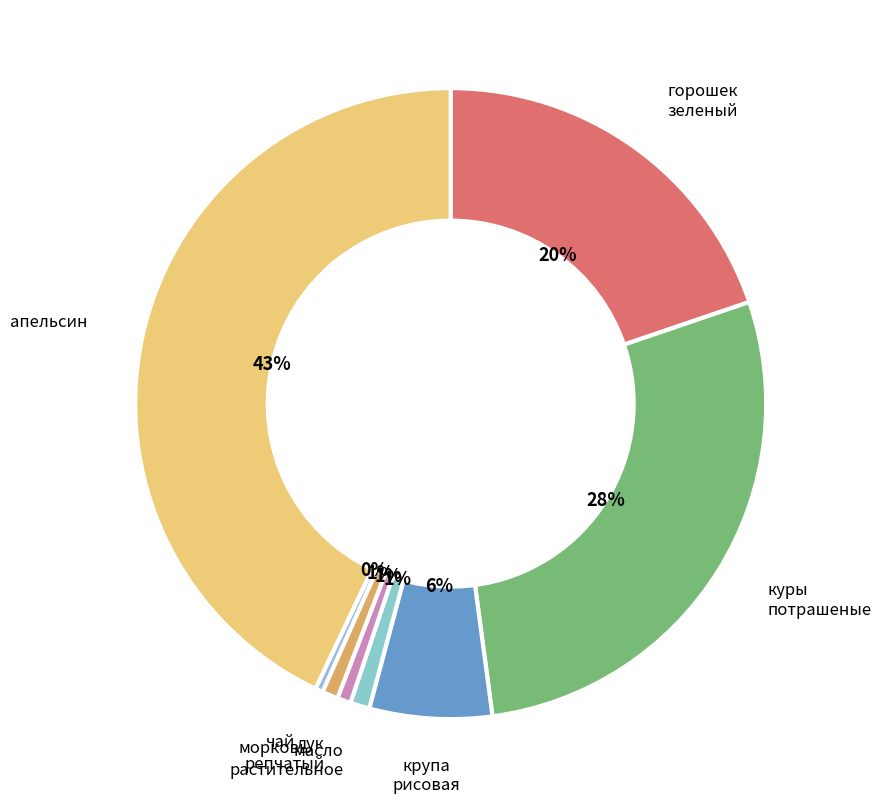

Which category has the smallest portion of the pie?

чай